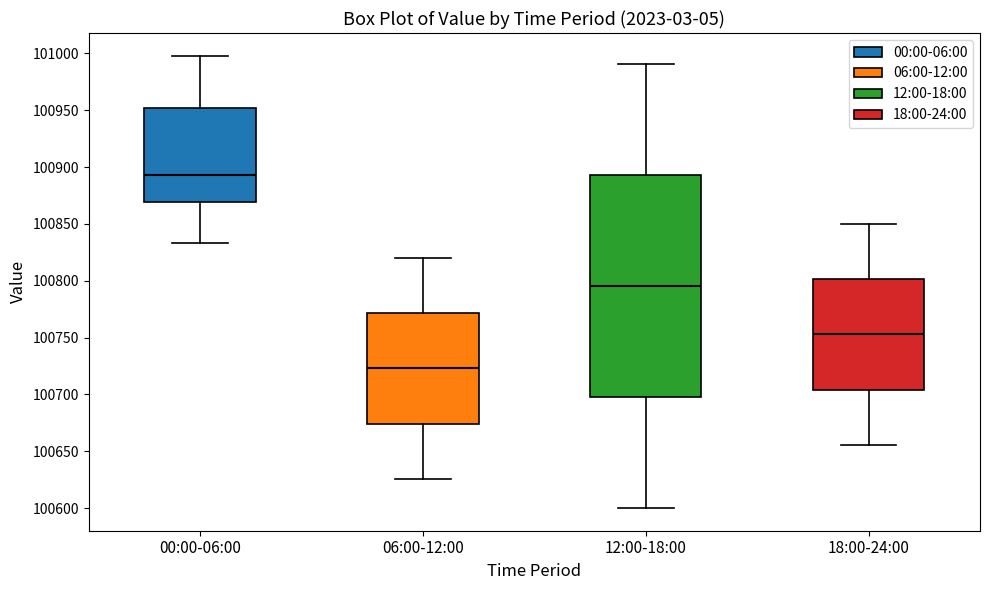

Reading left to right, read every box against the y-axis: the position of its median line, the range the box covers, and the ends of its whiskers. The values are not printed on the chart, so give them approximately, as read against the axis.

00:00-06:00: median 100895, box 100870 to 100950, whiskers 100835 to 101000
06:00-12:00: median 100725, box 100675 to 100770, whiskers 100625 to 100820
12:00-18:00: median 100795, box 100700 to 100895, whiskers 100600 to 100990
18:00-24:00: median 100755, box 100705 to 100800, whiskers 100655 to 100850